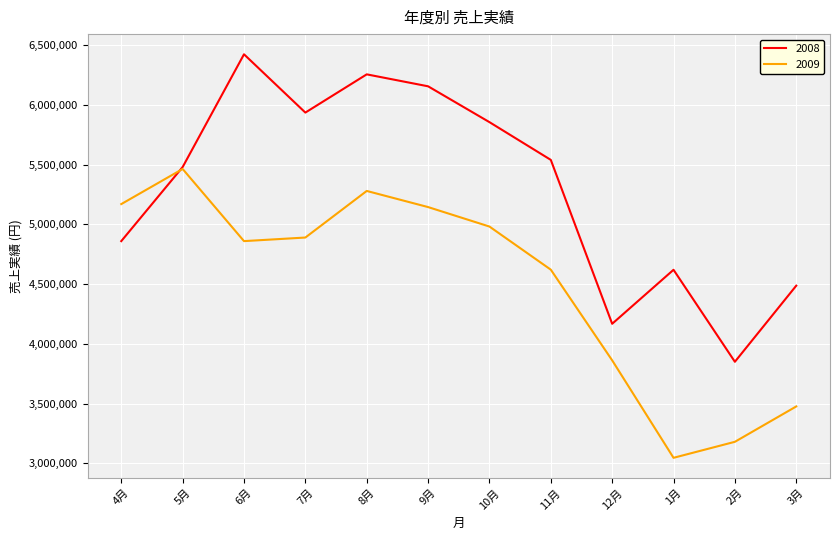

How many values in the 2008 series are below 5540000?

6